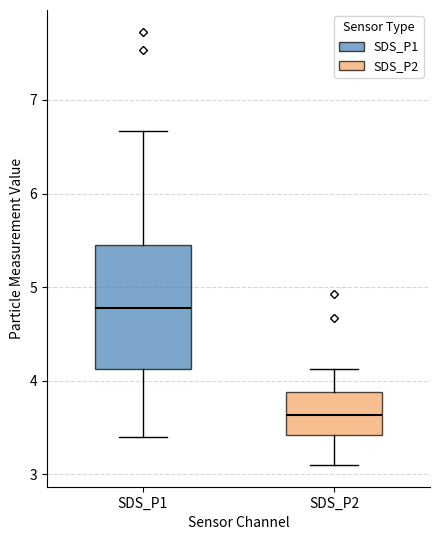

Reading left to right, transcribe this box plot: for each box, give where its median line is, the range the box spans, and where its two whiskers end, as read against the y-axis. The values are not printed on the chart, so give them approximately, as read against the axis.

SDS_P1: median 4.8, box 4.1 to 5.5, whiskers 3.4 to 6.7
SDS_P2: median 3.6, box 3.4 to 3.9, whiskers 3.1 to 4.1